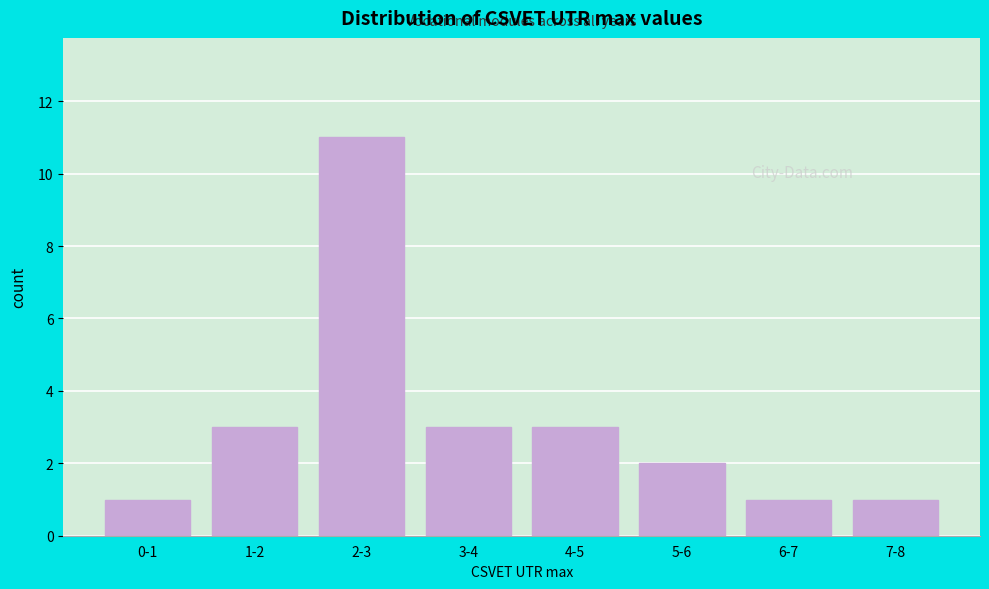

Reading left to right, transcribe all the data shown in this chart.

0-1=1	1-2=3	2-3=11	3-4=3	4-5=3	5-6=2	6-7=1	7-8=1